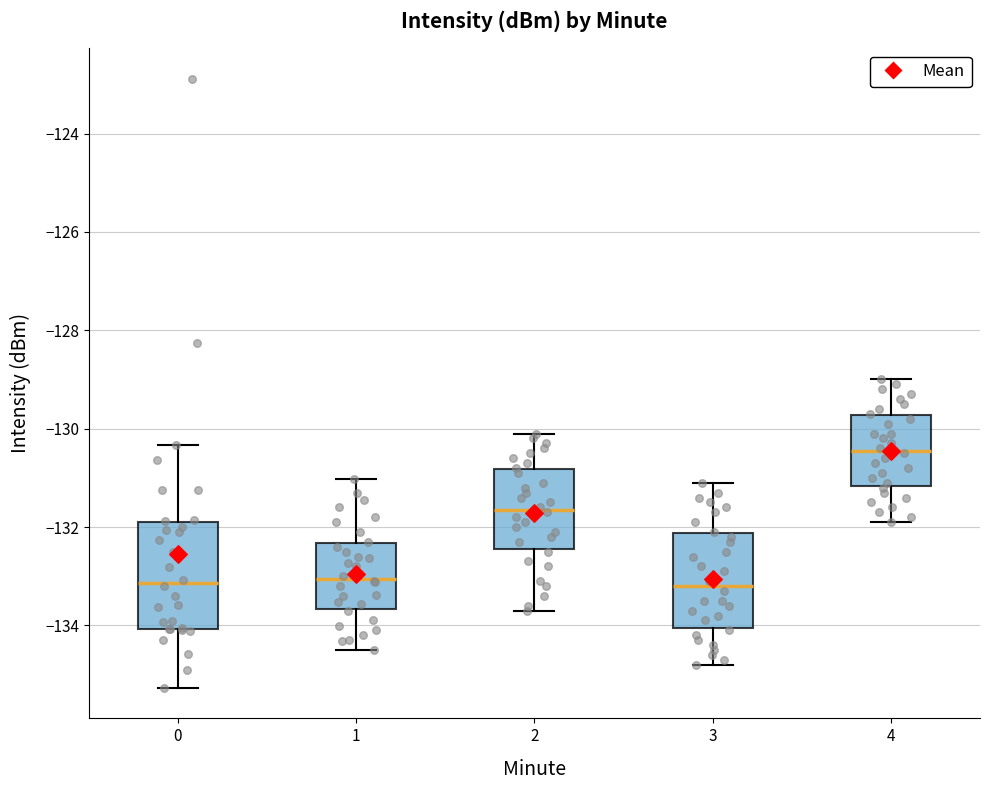

Where does the upper whisker of the box at x = 2 end on the y-axis? The values are not printed on the chart, so give them approximately, as read against the axis.

-130.0